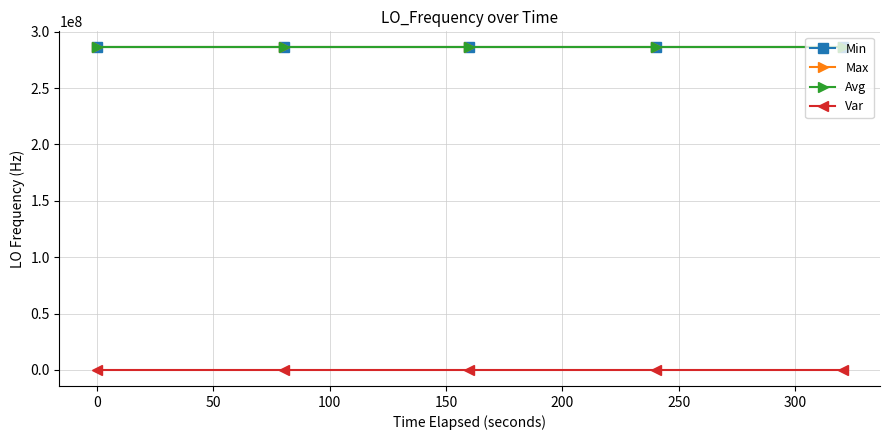

What is the value of the Avg point at the 2nd from the left?

286078799.7